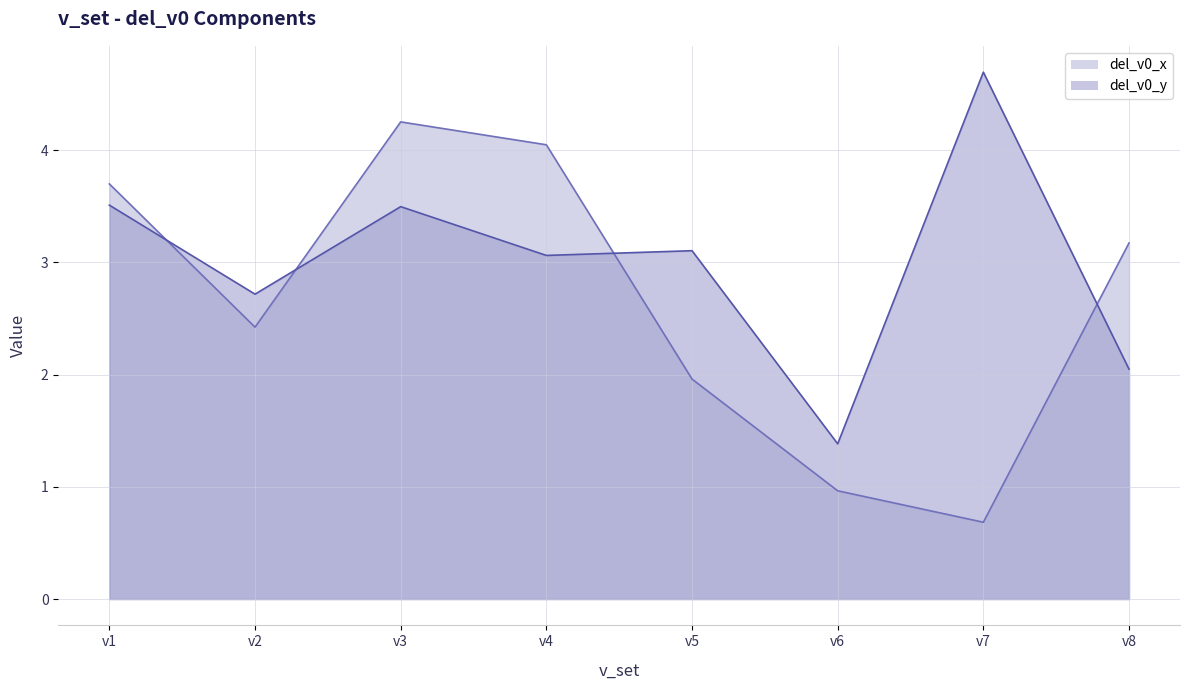

At which category is the sum across all series the highest?

v3